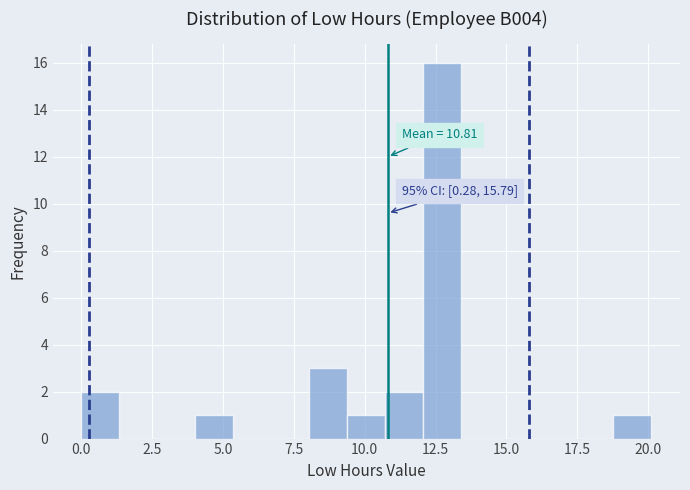

Read against the x-axis, roughly where is the centre of the tallest bar?

12.5